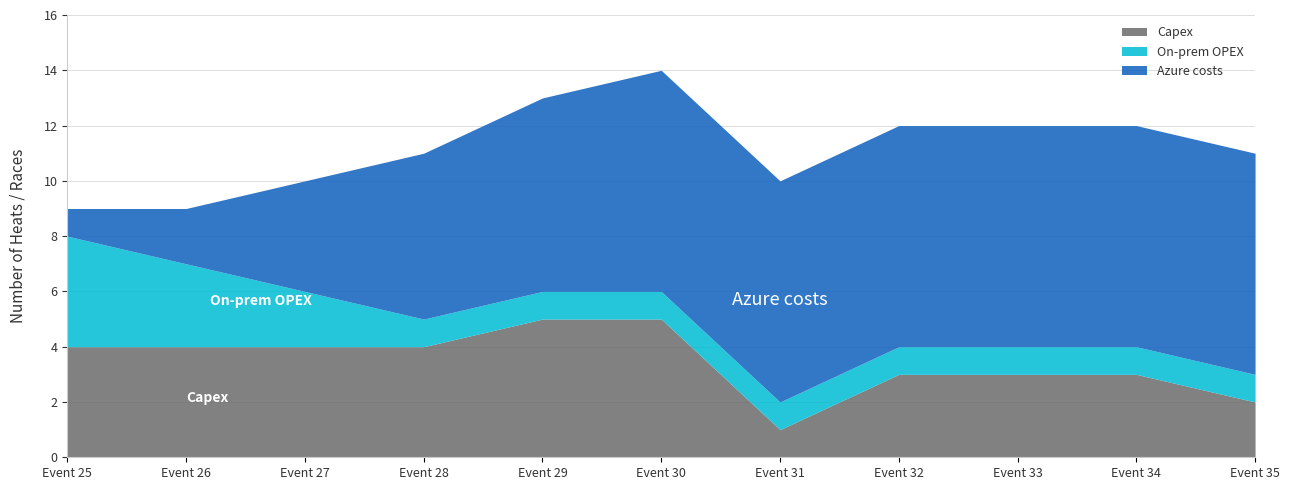

What is the maximum value for On-prem OPEX?

4